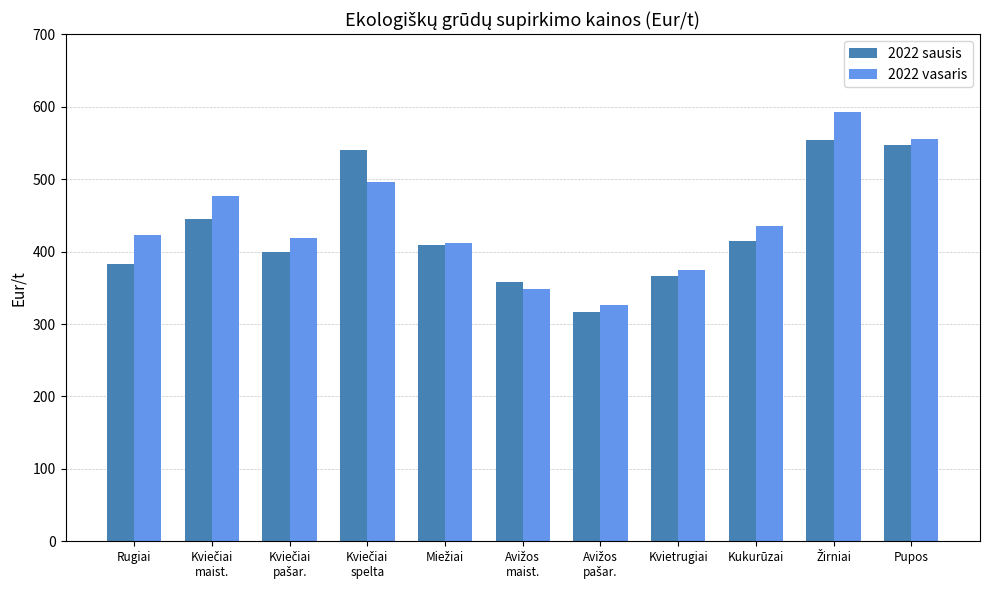

The 2022 sausis series shows 936.6 at Pupos. True or false?

False